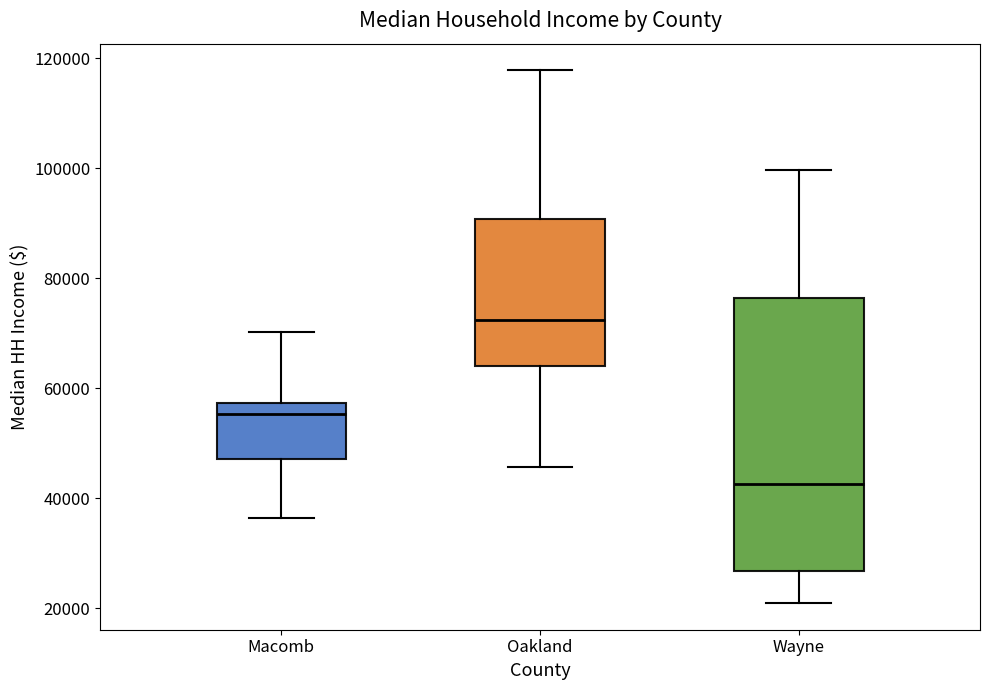

Reading left to right, transcribe this box plot: for each box, give where its median line is, the range the box spans, and where its two whiskers end, as read against the y-axis. The values are not printed on the chart, so give them approximately, as read against the axis.

Macomb: median 56000, box 48000 to 58000, whiskers 36000 to 70000
Oakland: median 72000, box 64000 to 90000, whiskers 46000 to 118000
Wayne: median 42000, box 26000 to 76000, whiskers 20000 to 100000